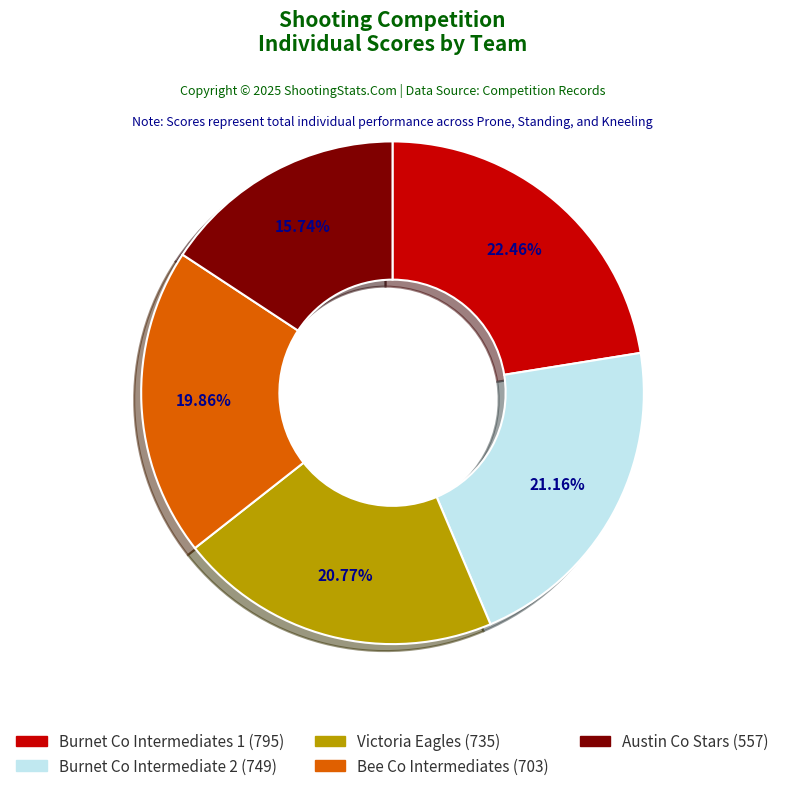

Is there a majority slice in this chart?

No